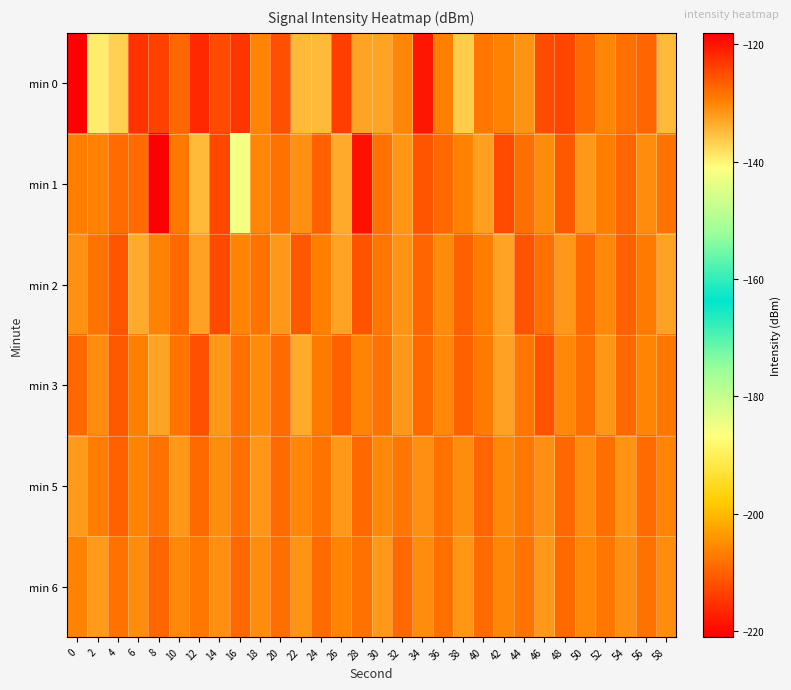

Count the number of data series in this chart.

6